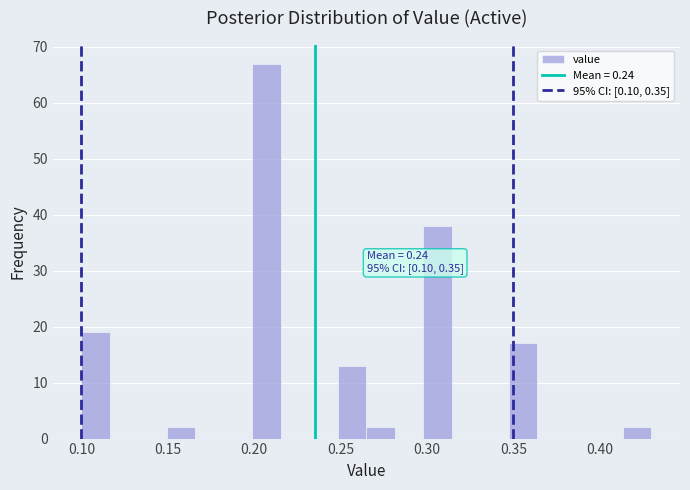

Around what value on the x-axis is the tallest bar? Give the approximate position of its centre, as read against the axis.

0.205